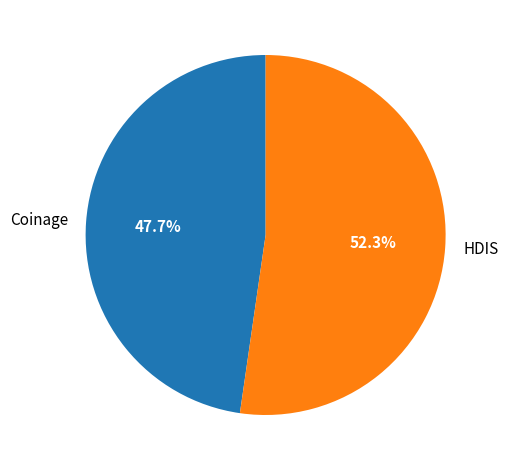

Rank the categories by value from lowest to highest.

Coinage, HDIS